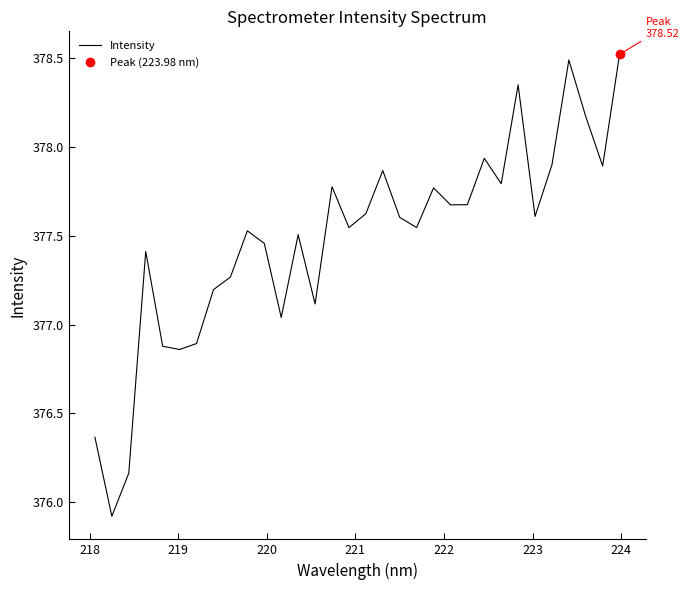

What is the maximum value for Intensity?

378.5